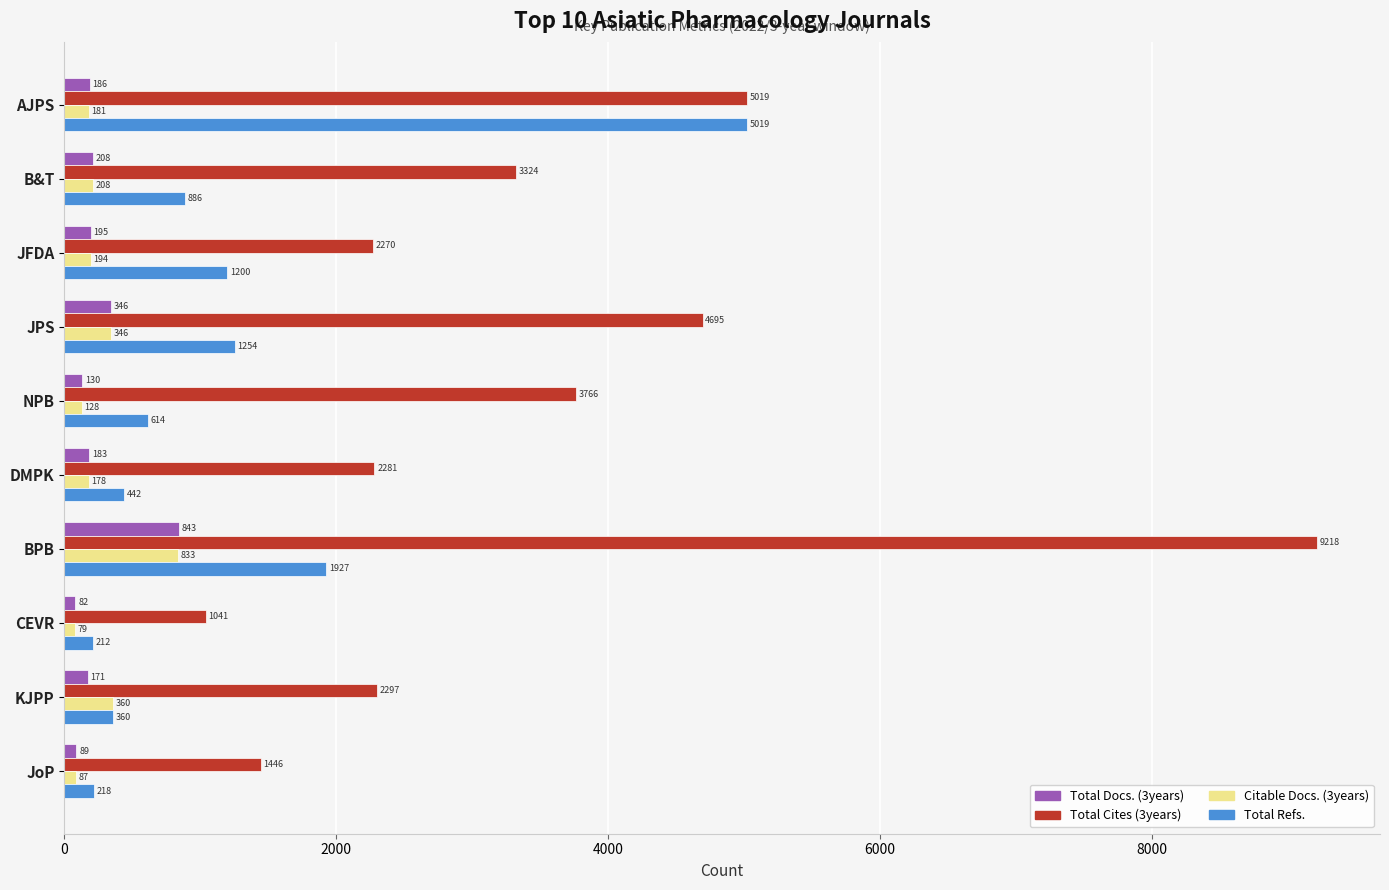

Rank the series by their maximum value, from lowest to highest.

Citable Docs. (3years), Total Docs. (3years), Total Refs., Total Cites (3years)